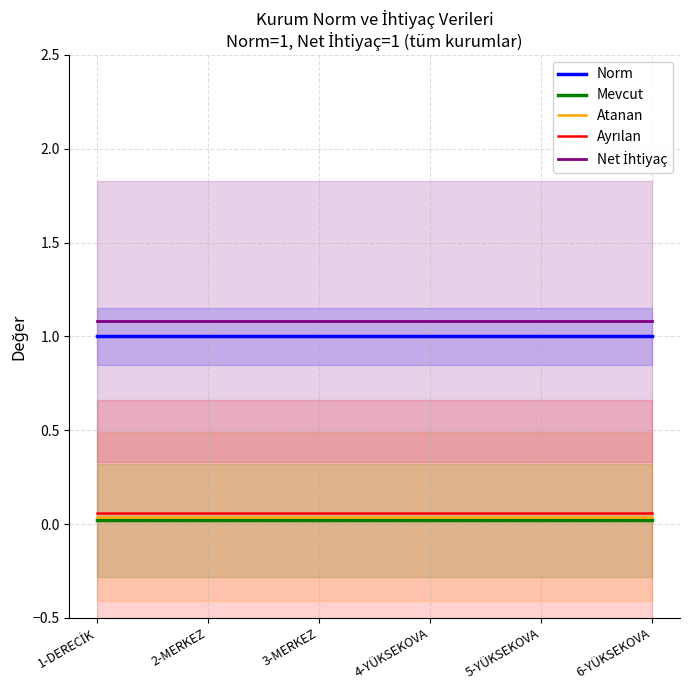

What are all the series names shown in the legend?

Norm, Mevcut, Atanan, Ayrılan, Net İhtiyaç